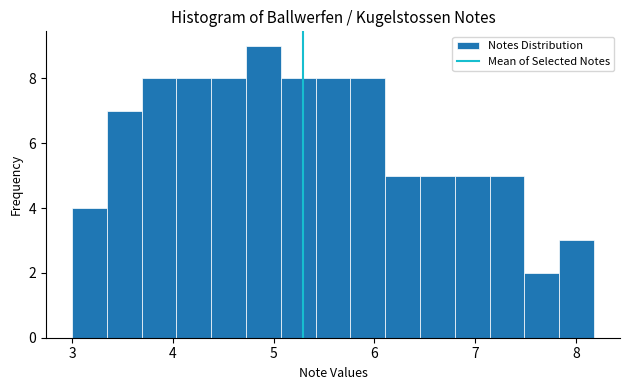

Around what value on the x-axis is the tallest bar? Give the approximate position of its centre, as read against the axis.

4.9